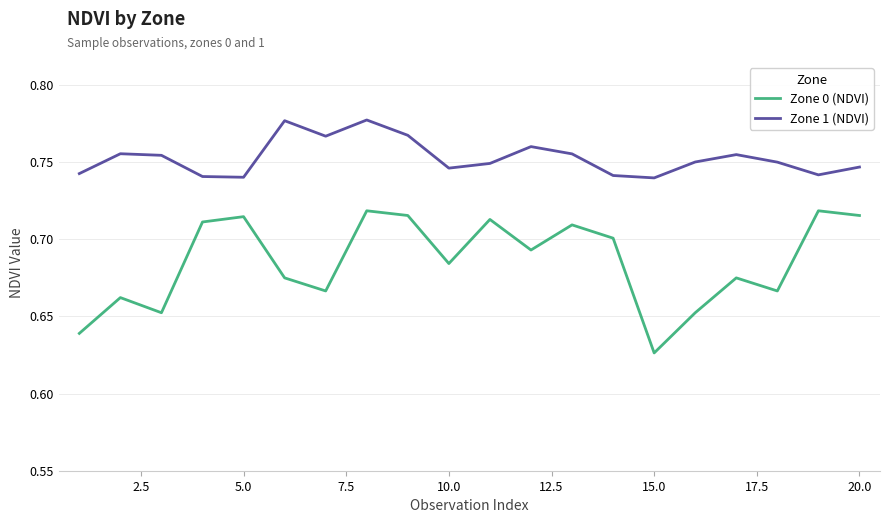

How many Zone 0 (NDVI) values are between 0 and 1?

20